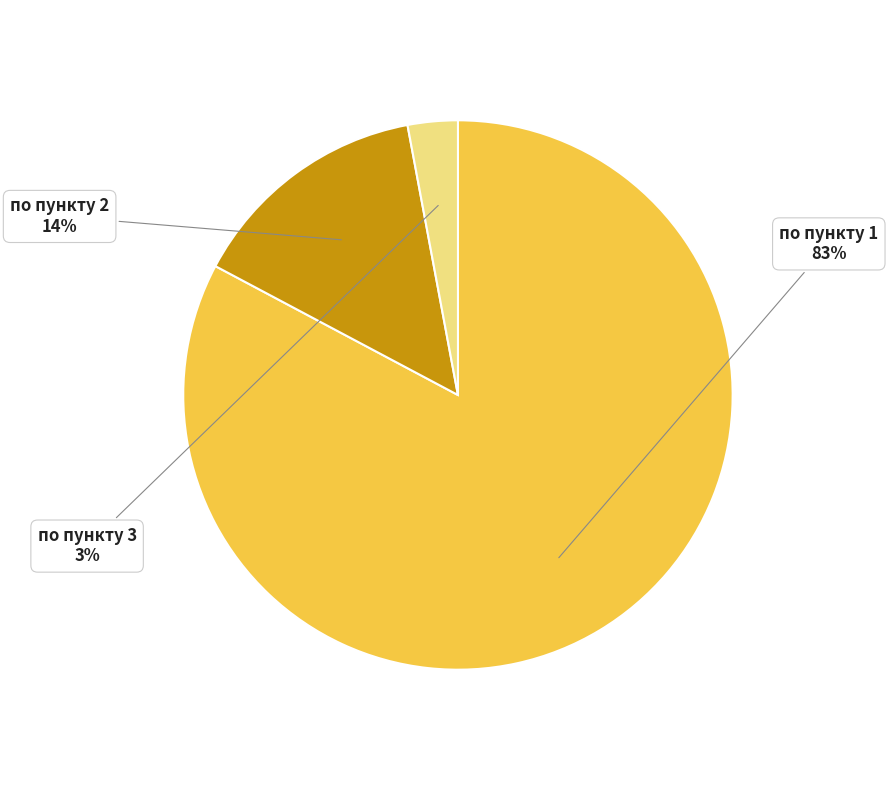

Is there a majority slice in this chart?

Yes